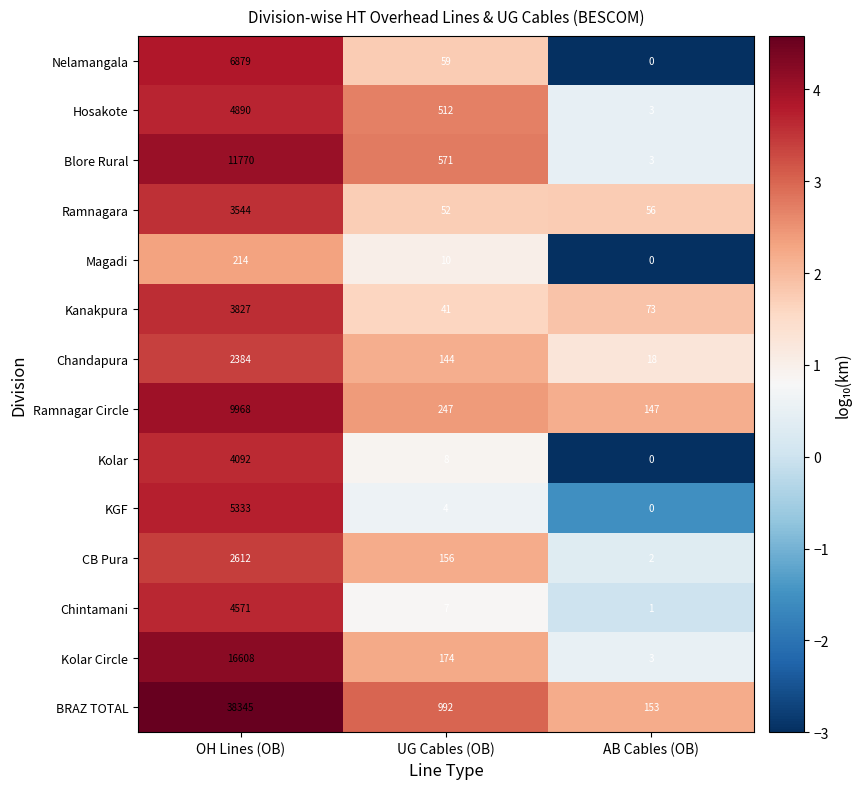

Rank the series by their maximum value, from highest to lowest.

BRAZ TOTAL, Kolar Circle, Blore Rural, Ramnagar Circle, Nelamangala, KGF, Hosakote, Chintamani, Kolar, Kanakpura, Ramnagara, CB Pura, Chandapura, Magadi